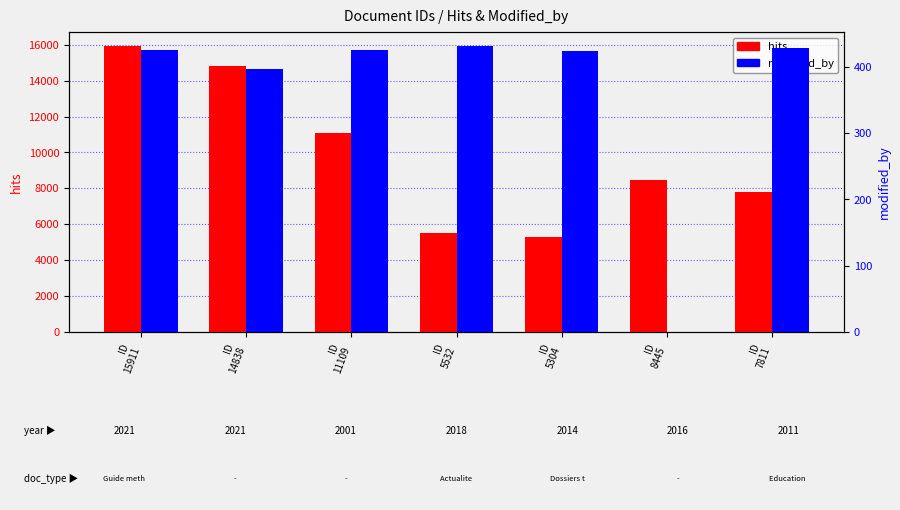

Reading left to right, list all the values displayed in this chart.

hits: 15911	14838	11109	5532	5304	8445	7811
modified_by: 425	397	425	431	424	0	429